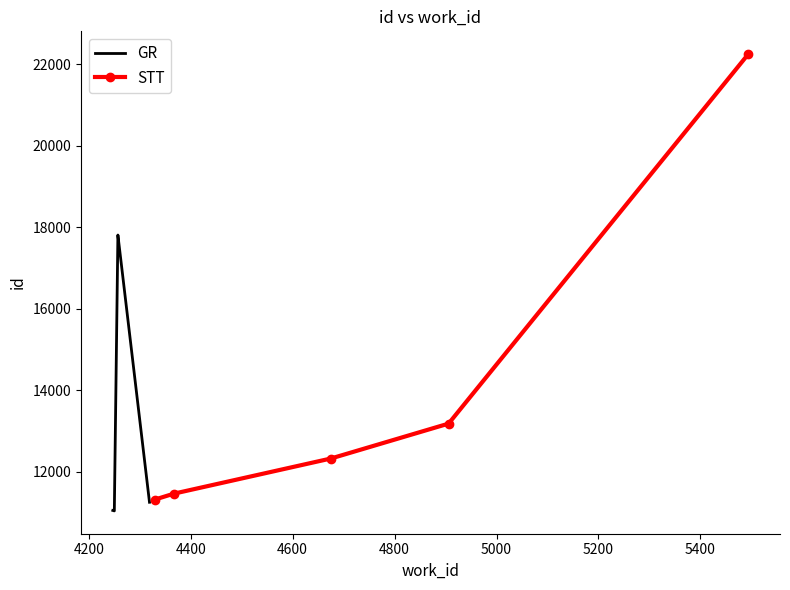

Count the number of data series in this chart.

2